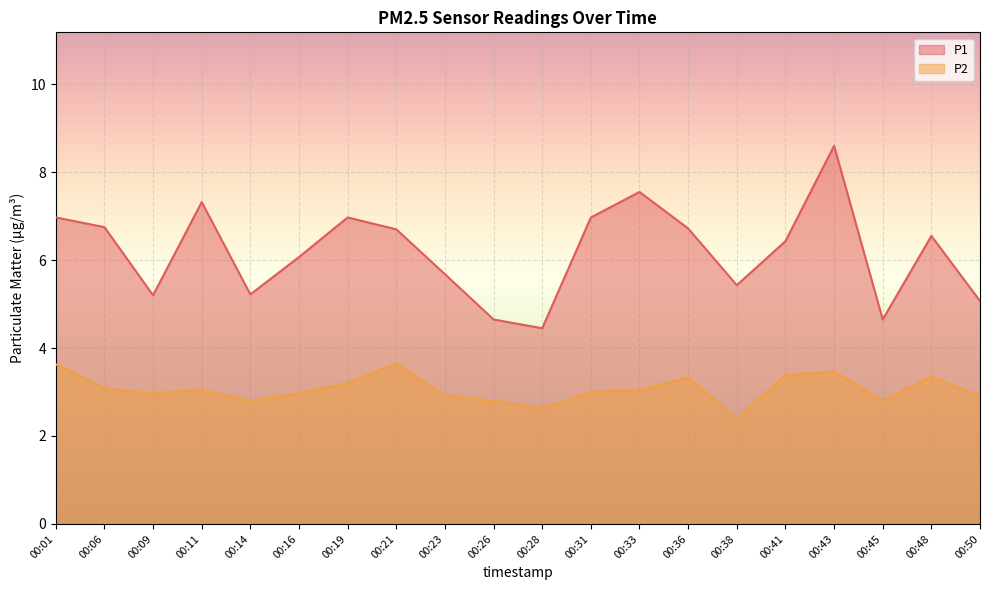

The value of P2 at 00:28 is 2.6. True or false?

True